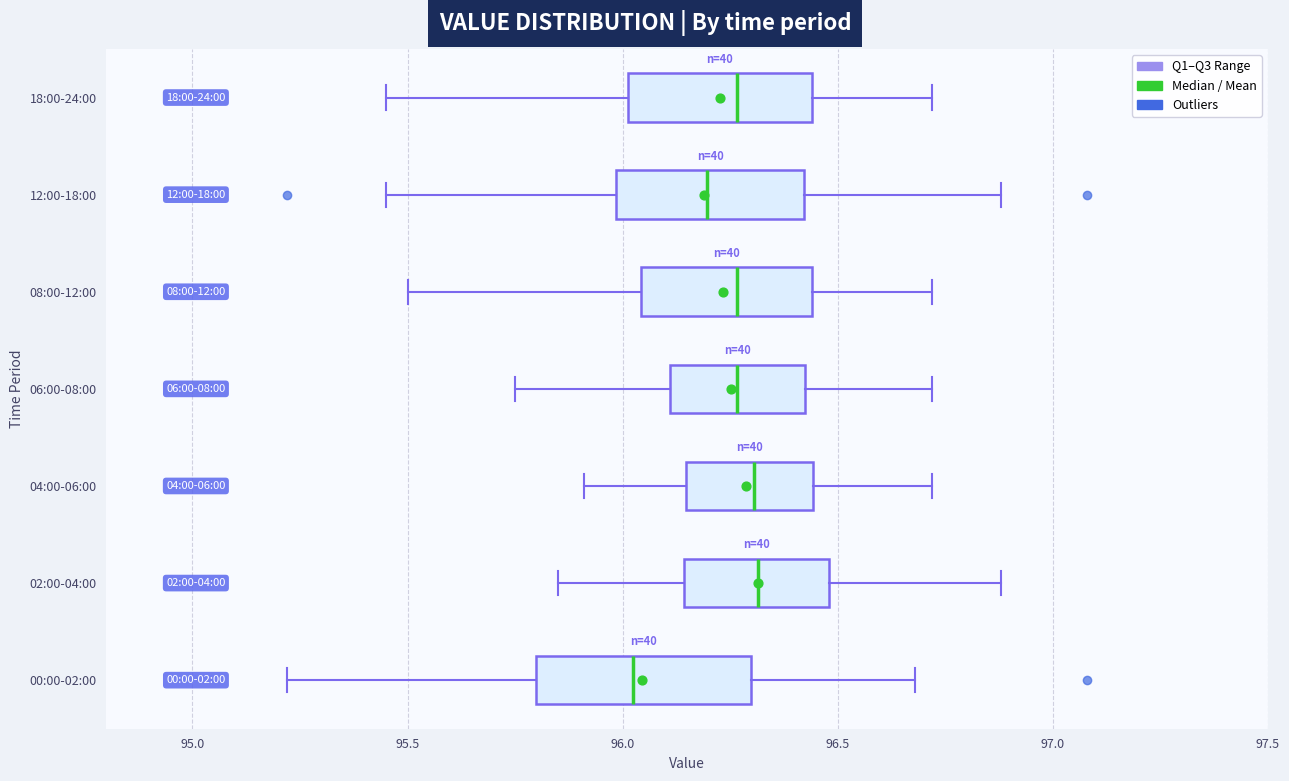

Comparing the boxes themselves (not the whiskers), which one is the widest?

00:00-02:00